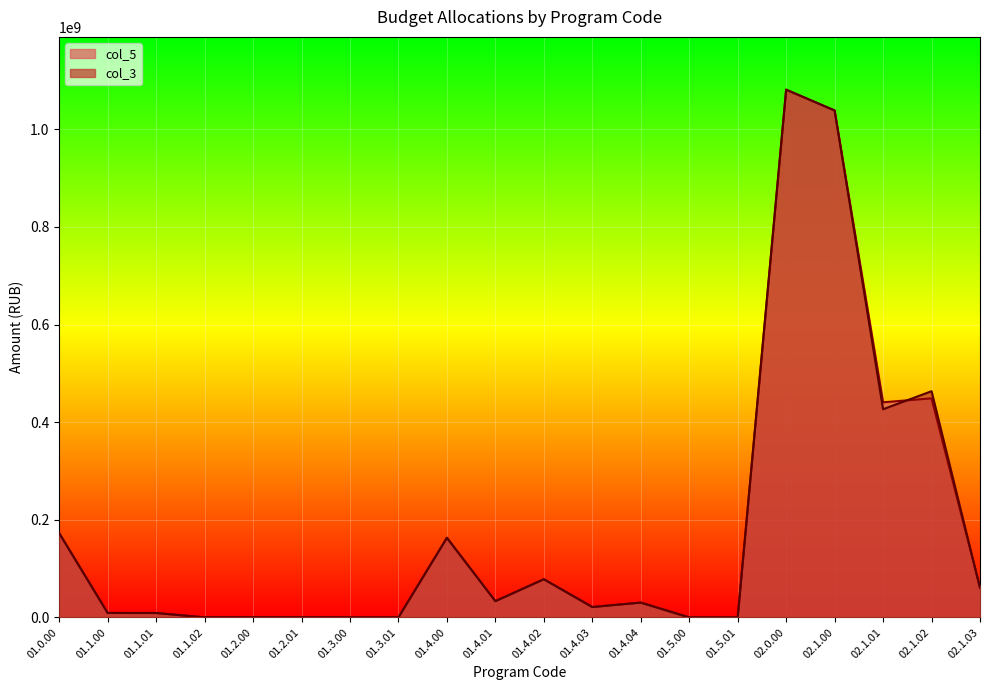

Reading left to right, extract all data points from this chart.

col_5: 01.0.00=172607695	01.1.00=9110000	01.1.01=9020000	01.1.02=90000	01.2.00=274000	01.2.01=274000	01.3.00=80000	01.3.01=80000	01.4.00=163143695	01.4.01=33317562	01.4.02=78226050	01.4.03=21266875	01.4.04=30333208	01.5.00=0	01.5.01=0	02.0.00=1081222381	02.1.00=1038594203	02.1.01=440700155	02.1.02=448796191	02.1.03=61020463
col_3: 01.0.00=172607695	01.1.00=9110000	01.1.01=9020000	01.1.02=90000	01.2.00=274000	01.2.01=274000	01.3.00=80000	01.3.01=80000	01.4.00=163143695	01.4.01=33317562	01.4.02=78226050	01.4.03=21266875	01.4.04=30333208	01.5.00=0	01.5.01=0	02.0.00=1081222381	02.1.00=1038594203	02.1.01=426481526	02.1.02=463401637	02.1.03=60633646